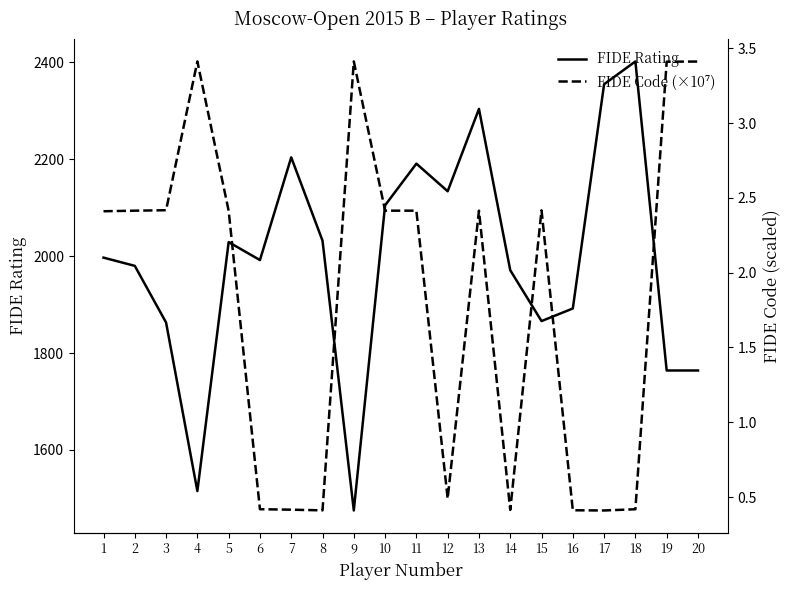

What is the difference between the second highest and second lowest values in the FIDE Rating series?

840